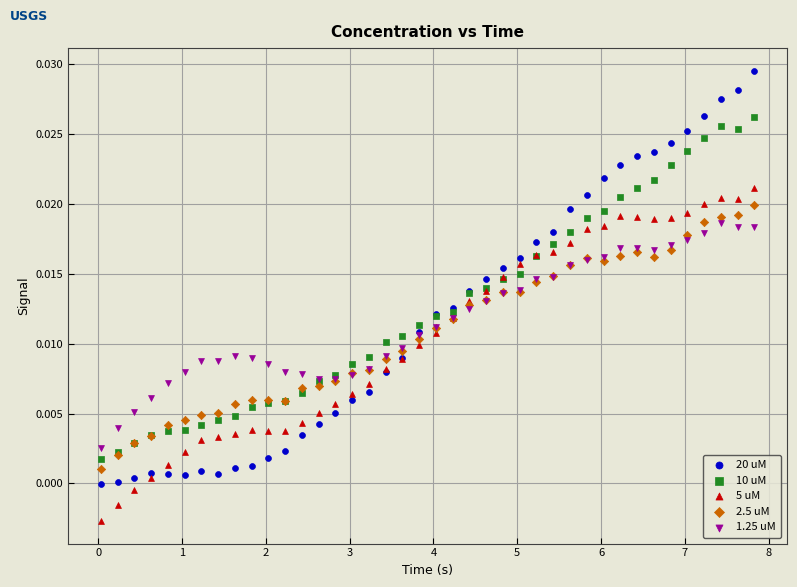

Which series contains the highest Y value?

20 uM